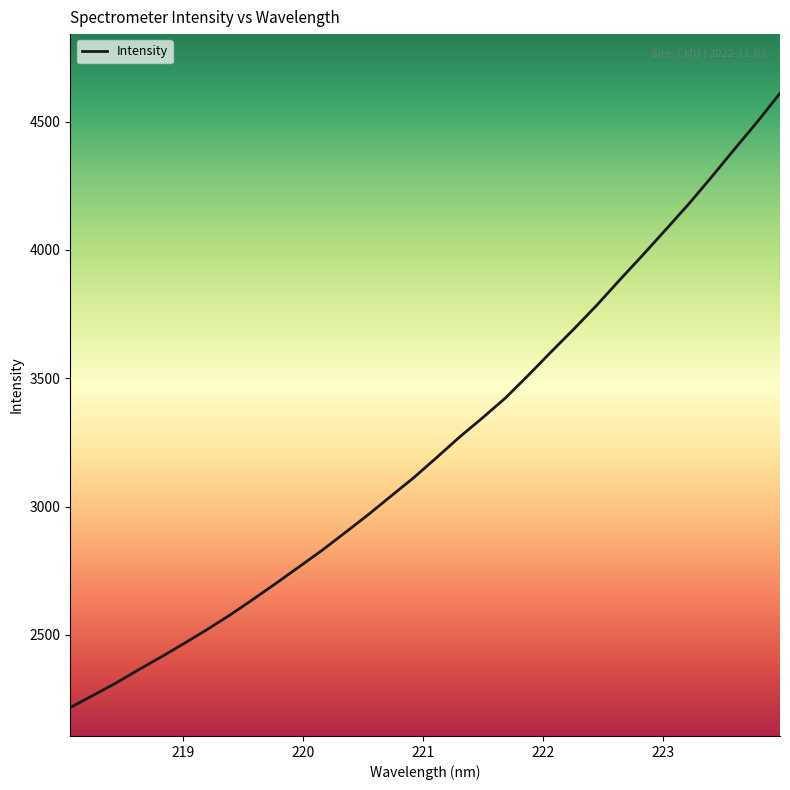

What is the smallest value displayed?

2216.6